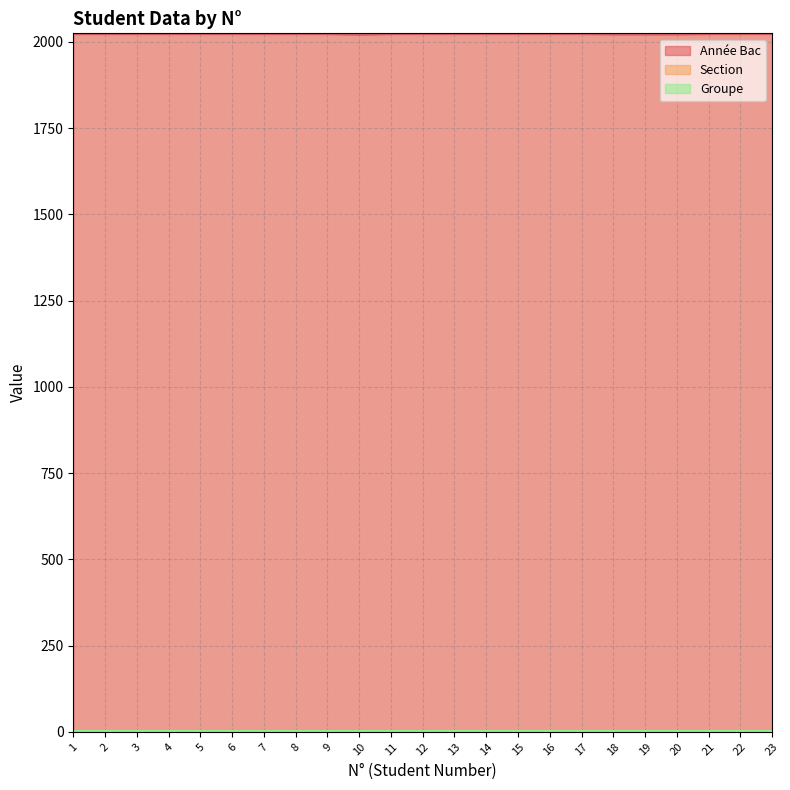

True or false: Groupe and Année Bac cross at least once.

False